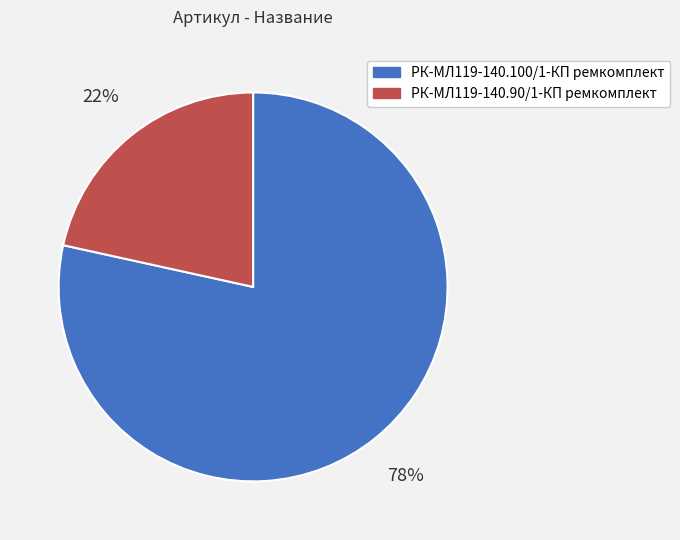

What percentage is the РК-МЛ119-140.90/1-КП ремкомплект slice, to the nearest percent?

22%